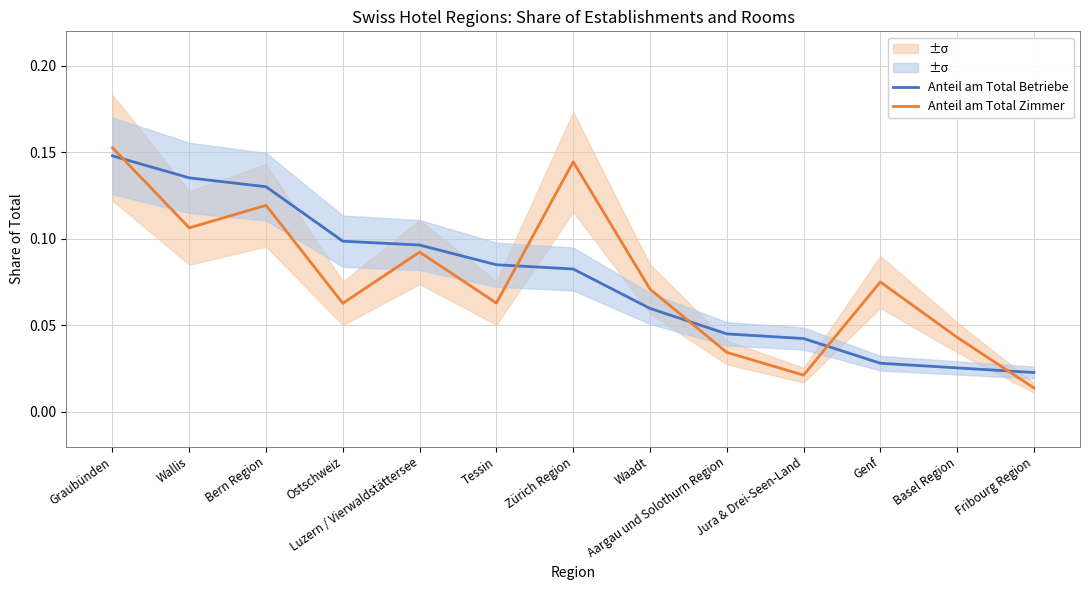

Is the value of Anteil am Total Zimmer at Zürich Region greater than the value of Anteil am Total Betriebe at Zürich Region?

Yes